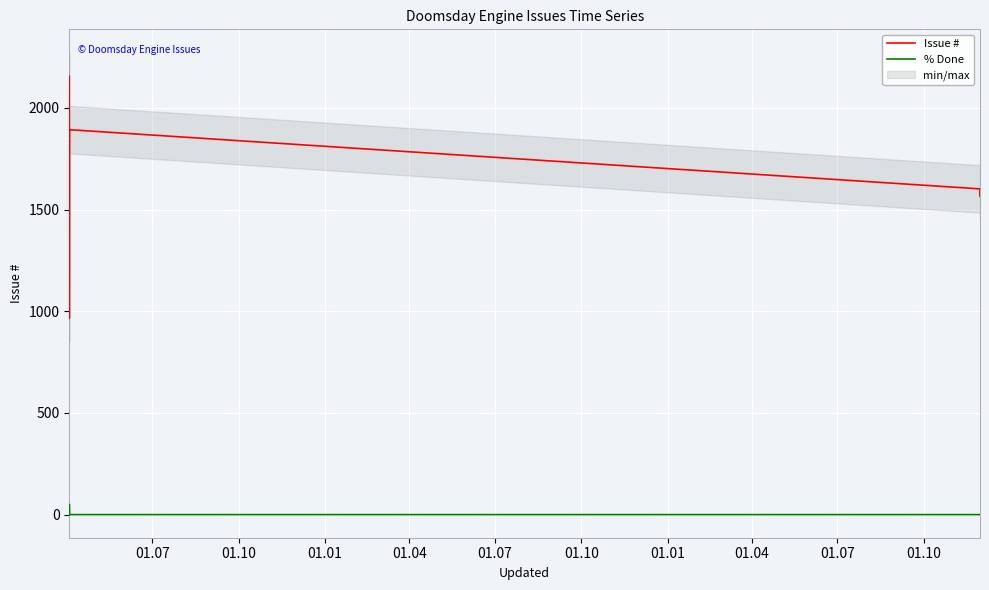

How many values in % Done are above zero?

1